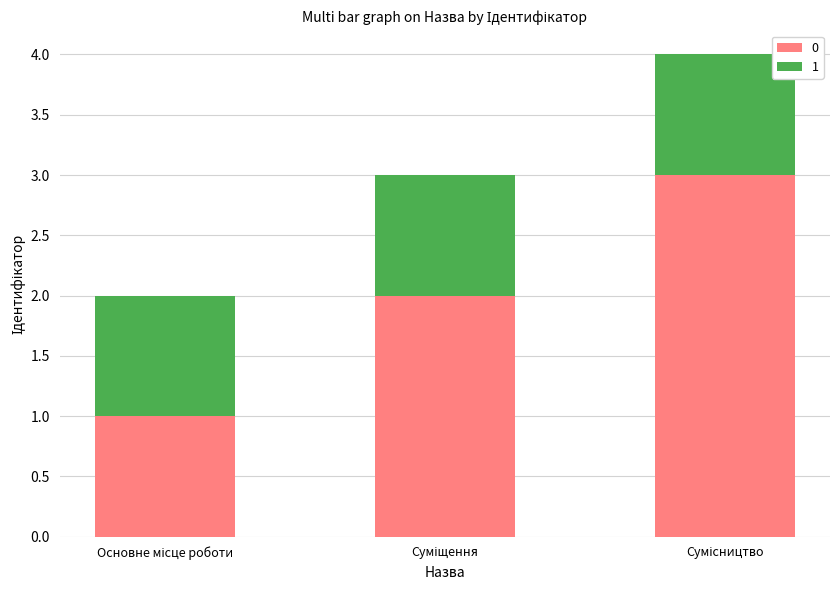

What is the sum of all 0 values?

6